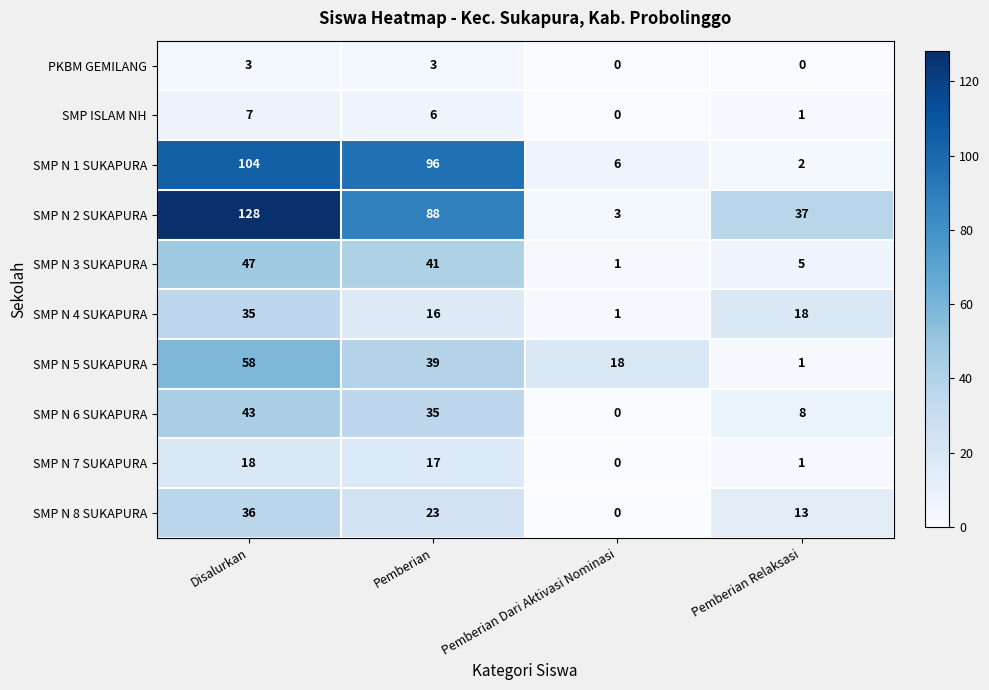

What is the difference between the maximum and minimum values in the SMP N 1 SUKAPURA series?

102